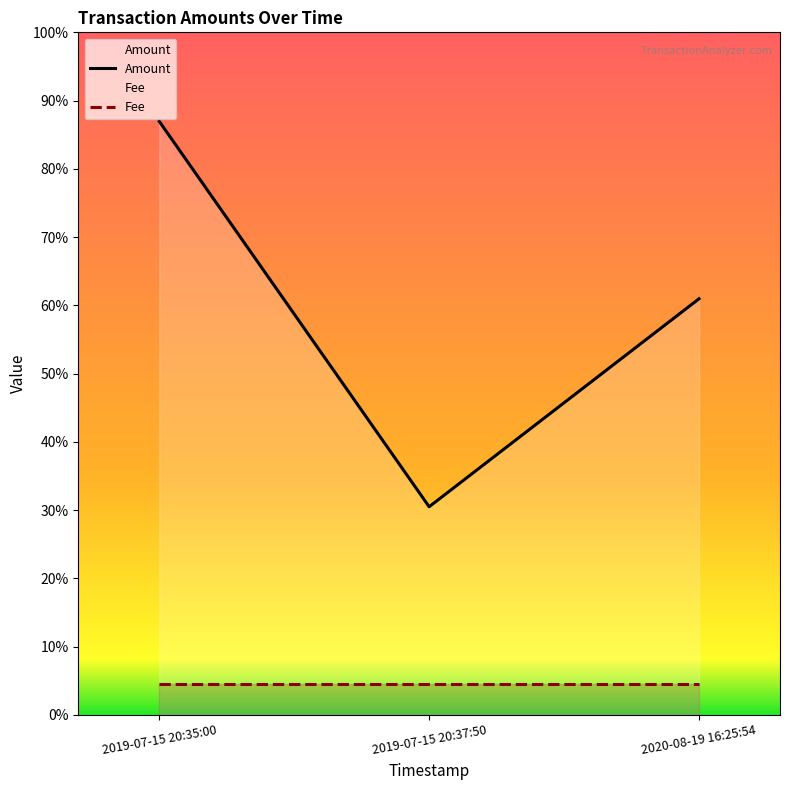

What position from the right is 2019-07-15 20:37:50?

2